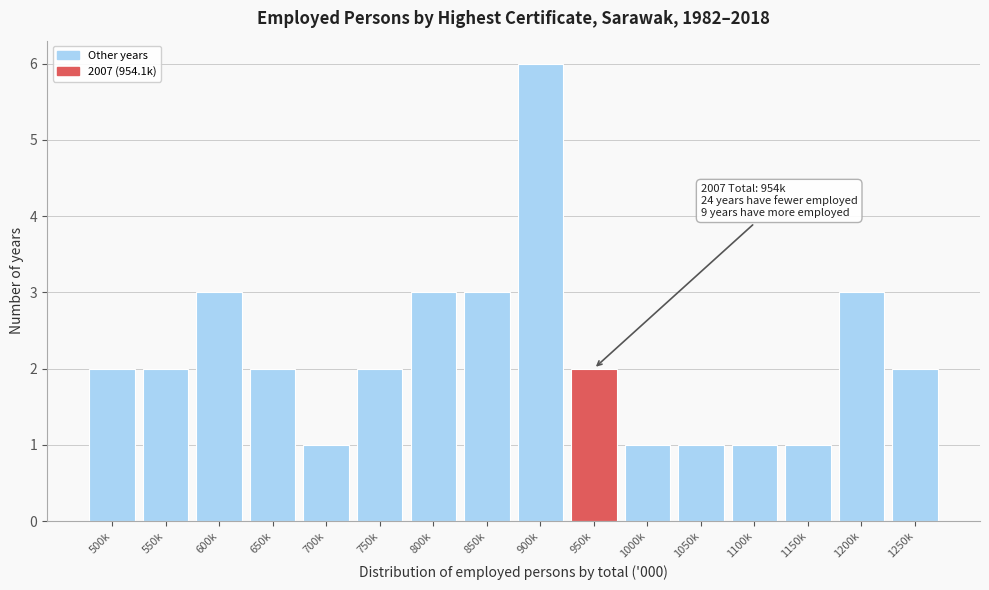

Reading left to right, list all the values displayed in this chart.

500k=2	550k=2	600k=3	650k=2	700k=1	750k=2	800k=3	850k=3	900k=6	950k=2	1000k=1	1050k=1	1100k=1	1150k=1	1200k=3	1250k=2